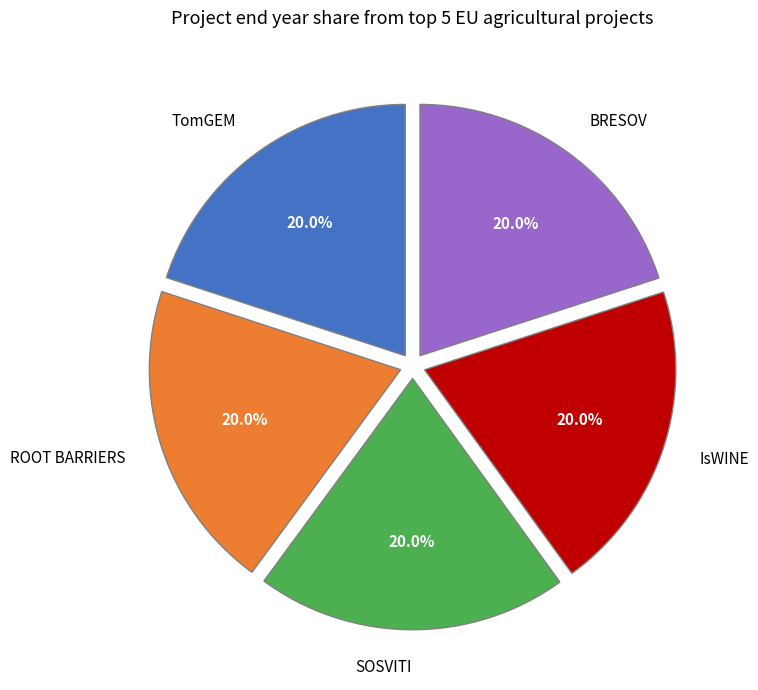

Does IsWINE represent more than half of the total?

No